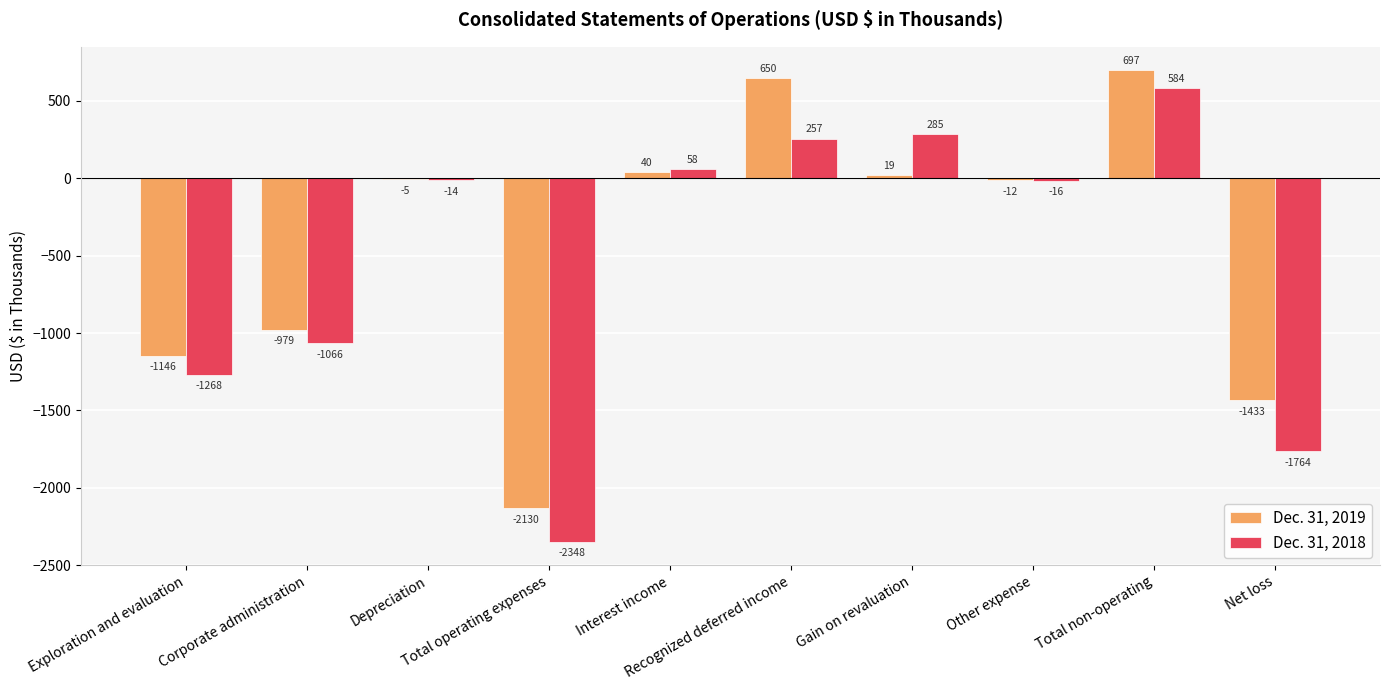

Which series has the largest total across all categories?

Dec. 31, 2019